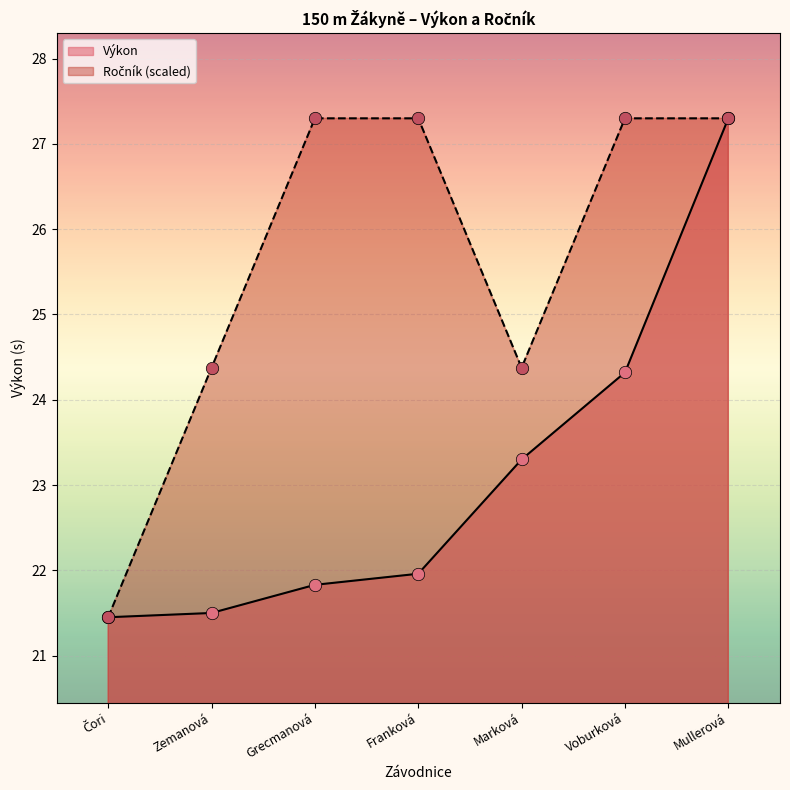

At which category is the sum across all series the highest?

Mullerová